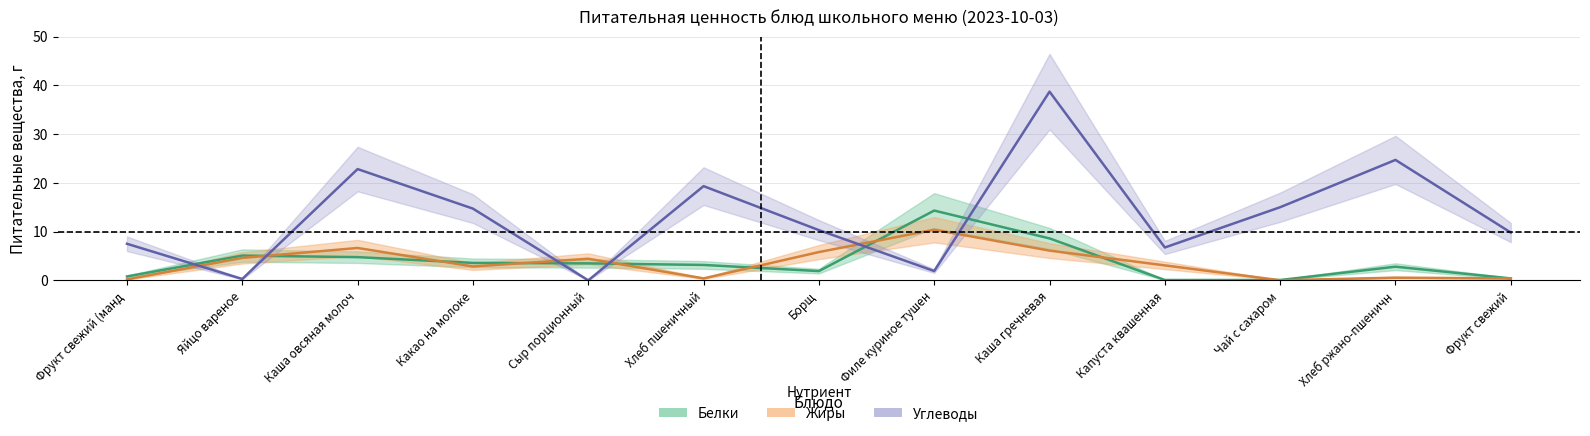

Which series ends up on top after the final intersection of Углеводы and Белки?

Углеводы